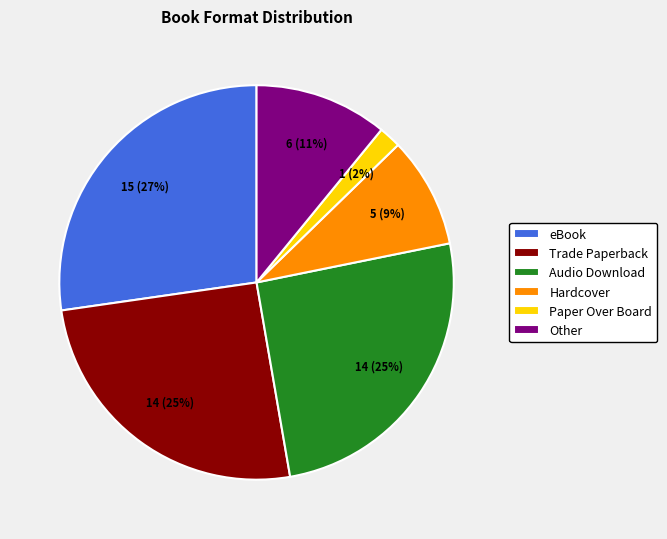

Is the sum of Other and Trade Paperback greater than half?

No